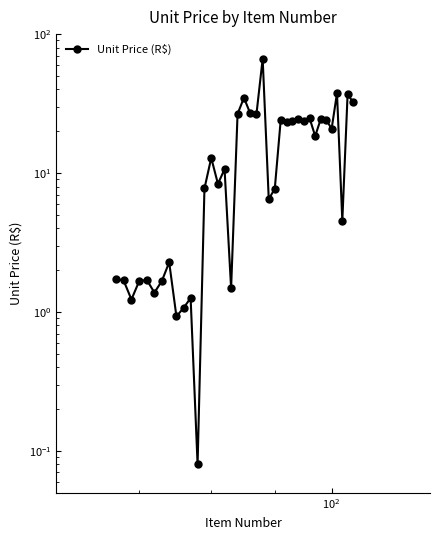

Reading right to left, extract all data points from this chart.

32.6	36.8	4.5	37.6	20.8	24.2	24.5	18.4	24.8	23.8	24.4	23.8	23.4	24.2	7.7	6.5	66.5	26.7	26.9	34.8	26.7	1.5	10.7	8.4	12.8	7.8	0.1	1.3	1.1	0.9	2.3	1.7	1.4	1.7	1.7	1.2	1.7	1.7